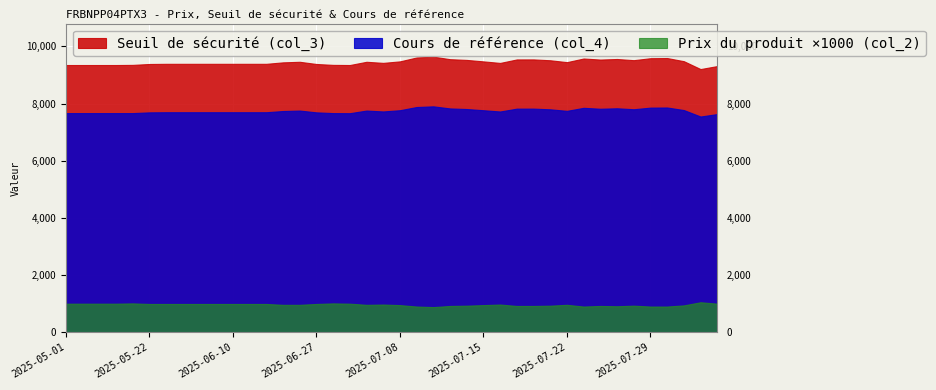

Which series has the largest range (max minus min)?

Seuil de sécurité (col_3)